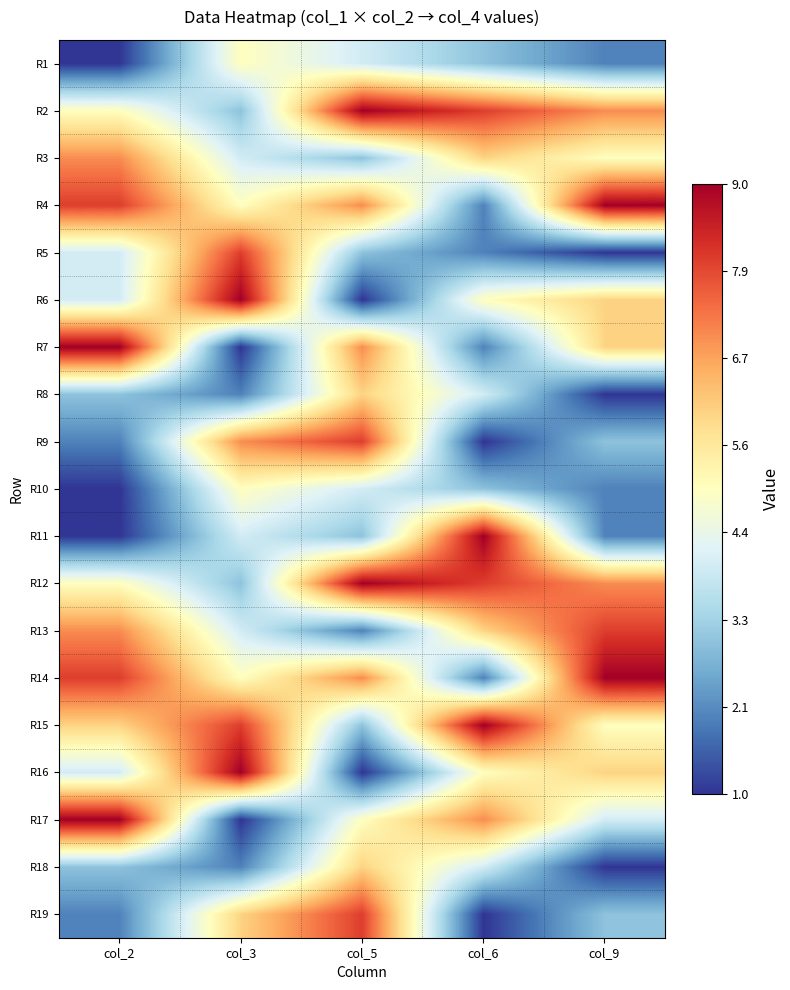

At which category does the chart reach its peak across all series?

col_5